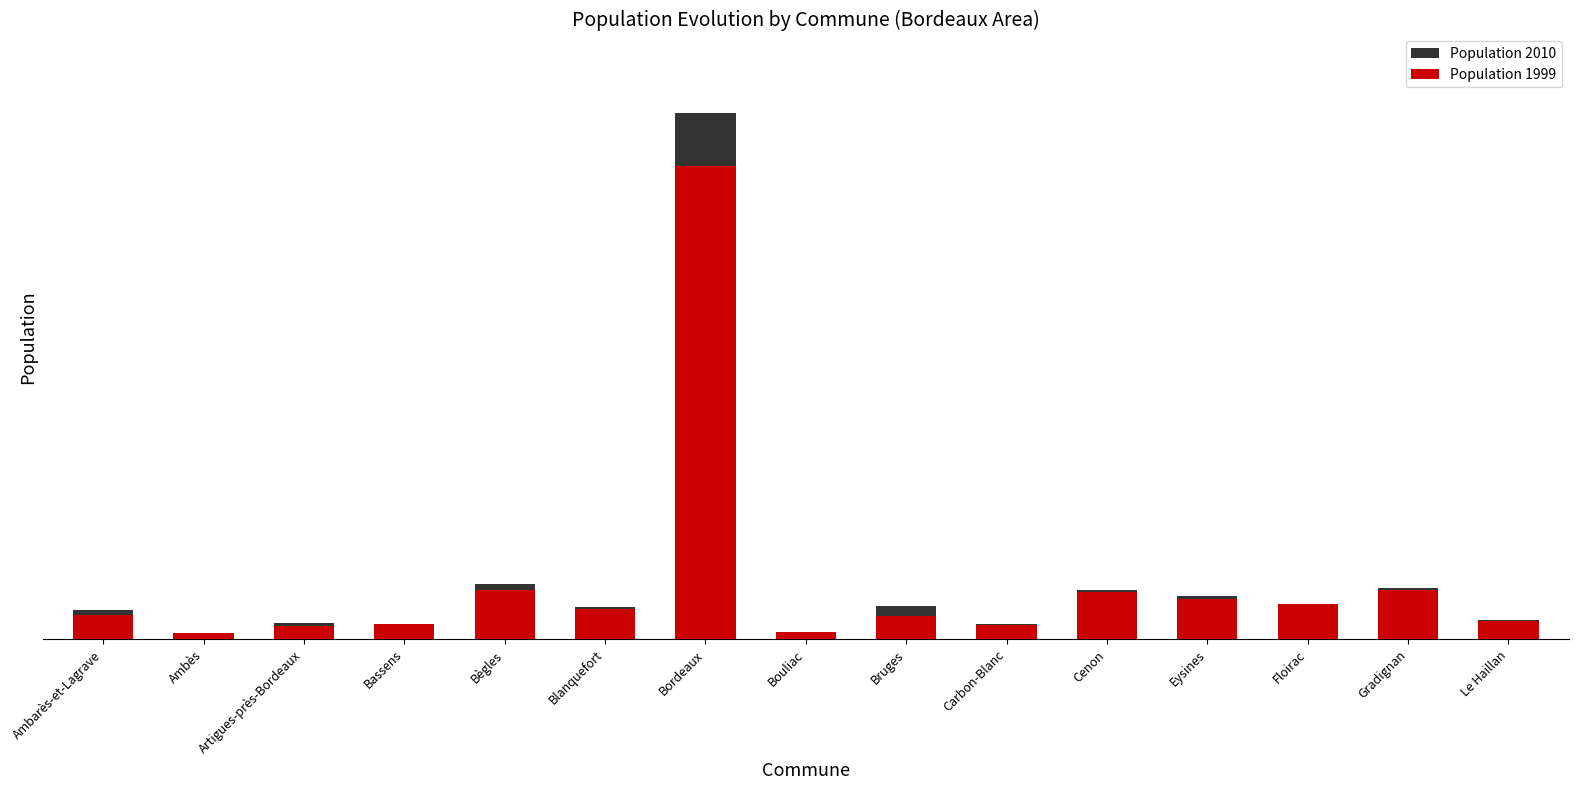

What is the difference between the maximum and minimum values in the Population 1999 series?

212551